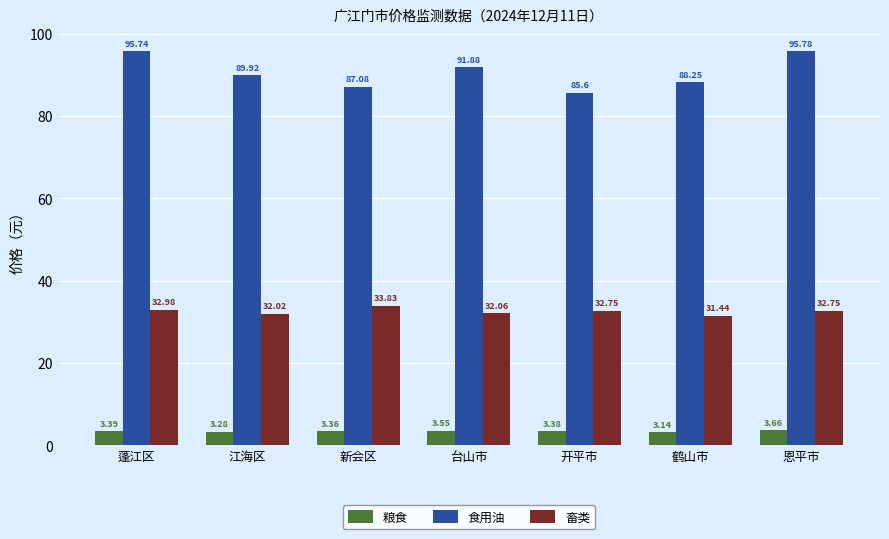

The 食用油 series shows 91.9 at 台山市. True or false?

True